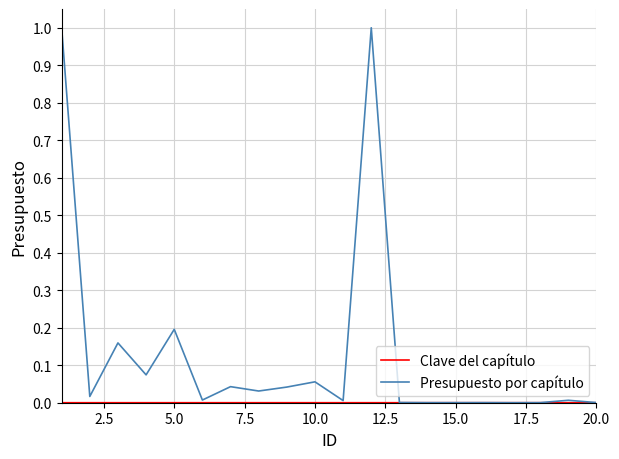

Which series has the largest total across all categories?

Presupuesto por capítulo